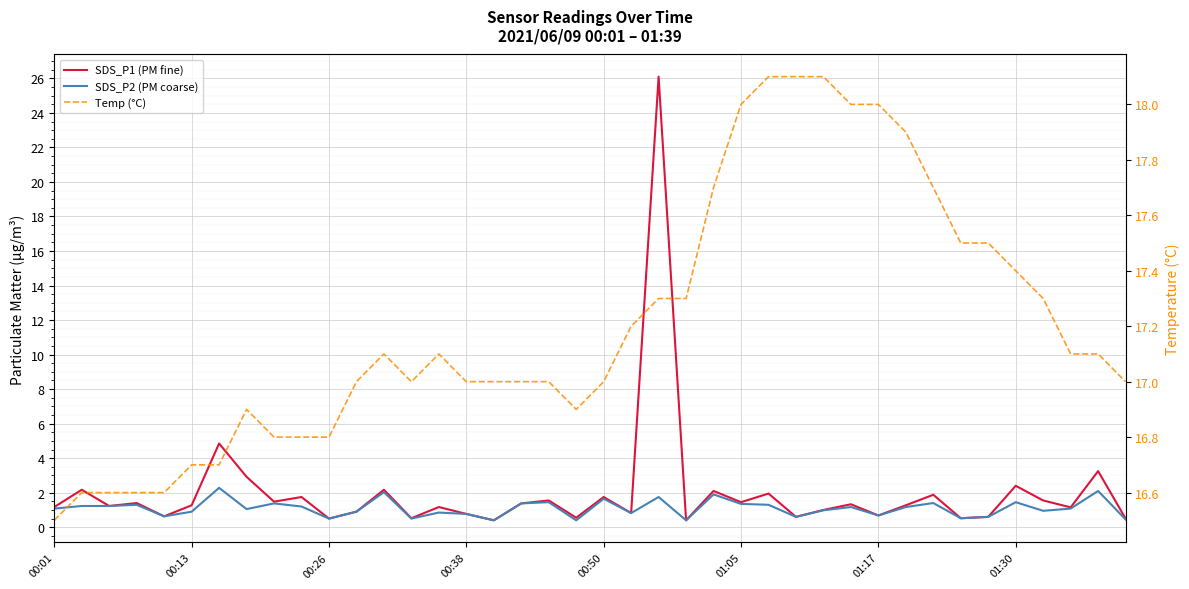

What is the value of the SDS_P1 (PM fine) point at the 20th from the left?

0.6